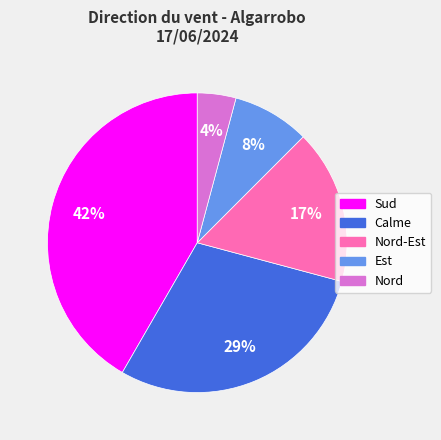

Is there any slice that represents more than half of the pie?

No